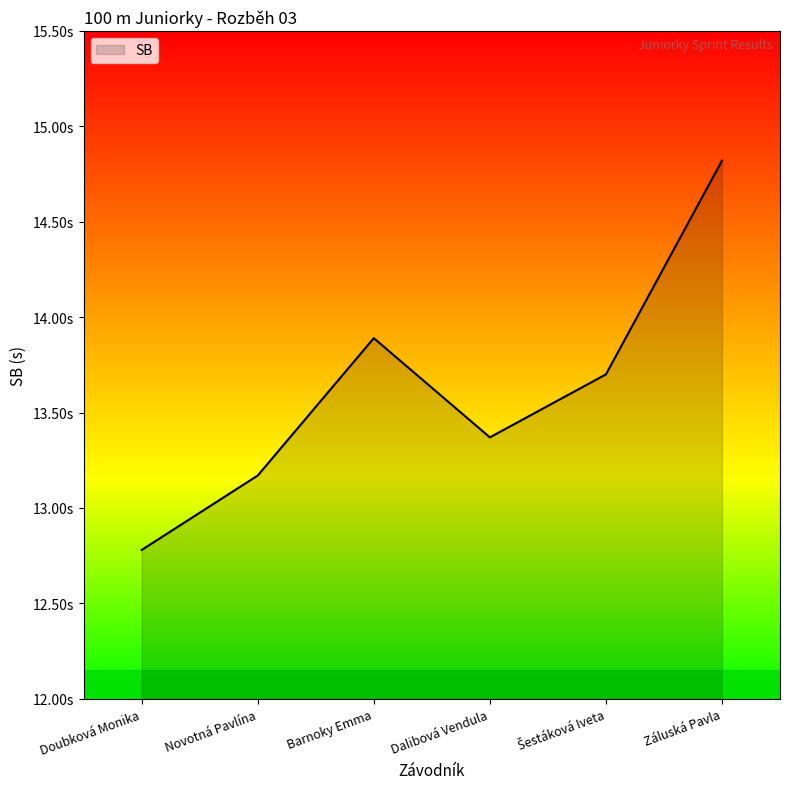

At which category does the chart reach its peak across all series?

Záluská Pavla